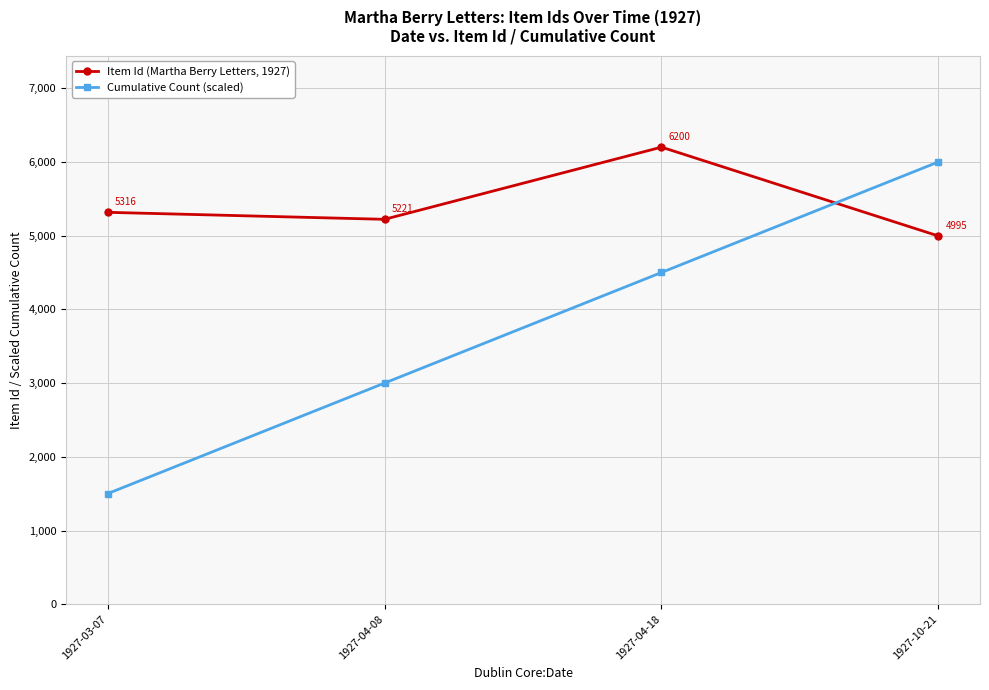

Which series has the largest total across all categories?

Item Id (Martha Berry Letters, 1927)